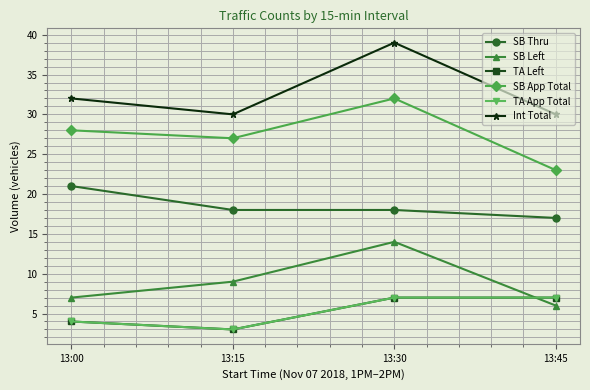

Is this an area chart (filled region under the line)?

No